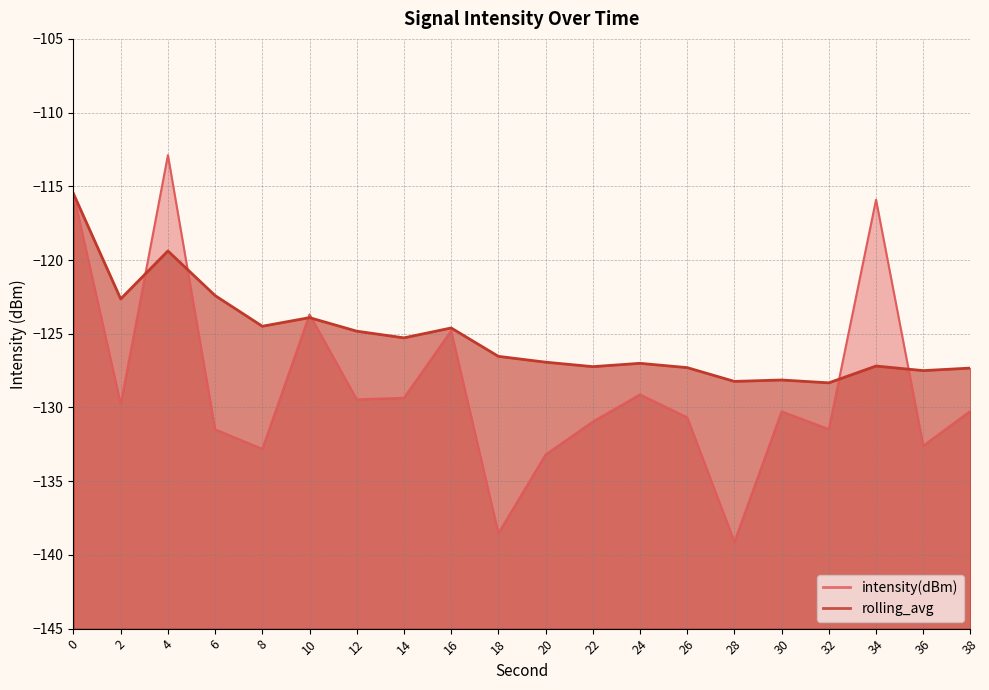

How many intersections are there between intensity(dBm) and rolling_avg?

6